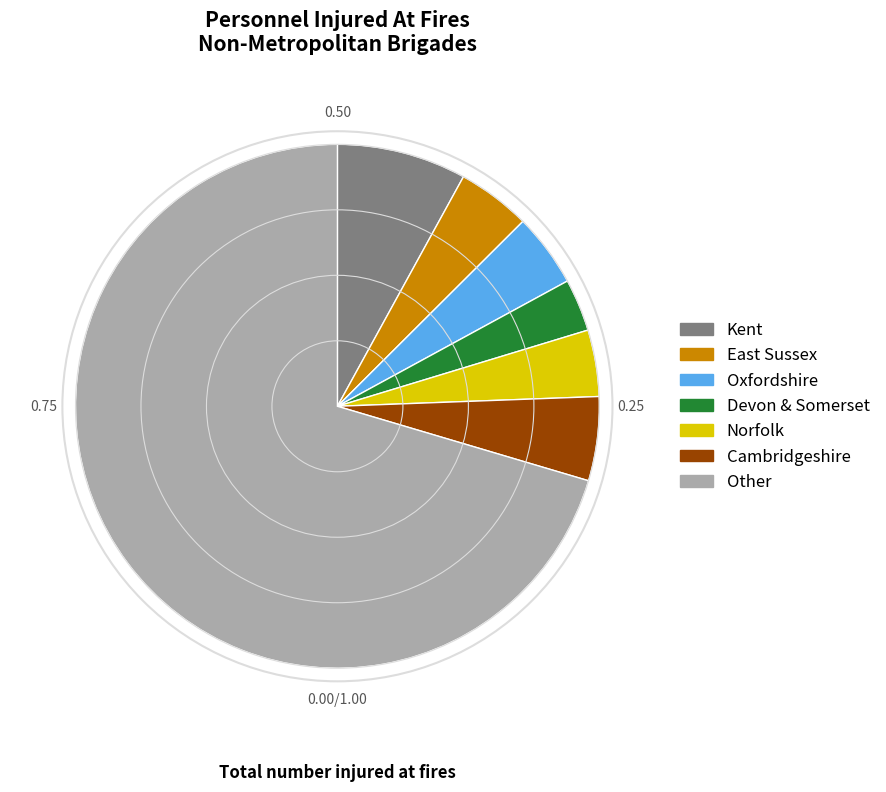

Is there any slice that represents more than half of the pie?

Yes